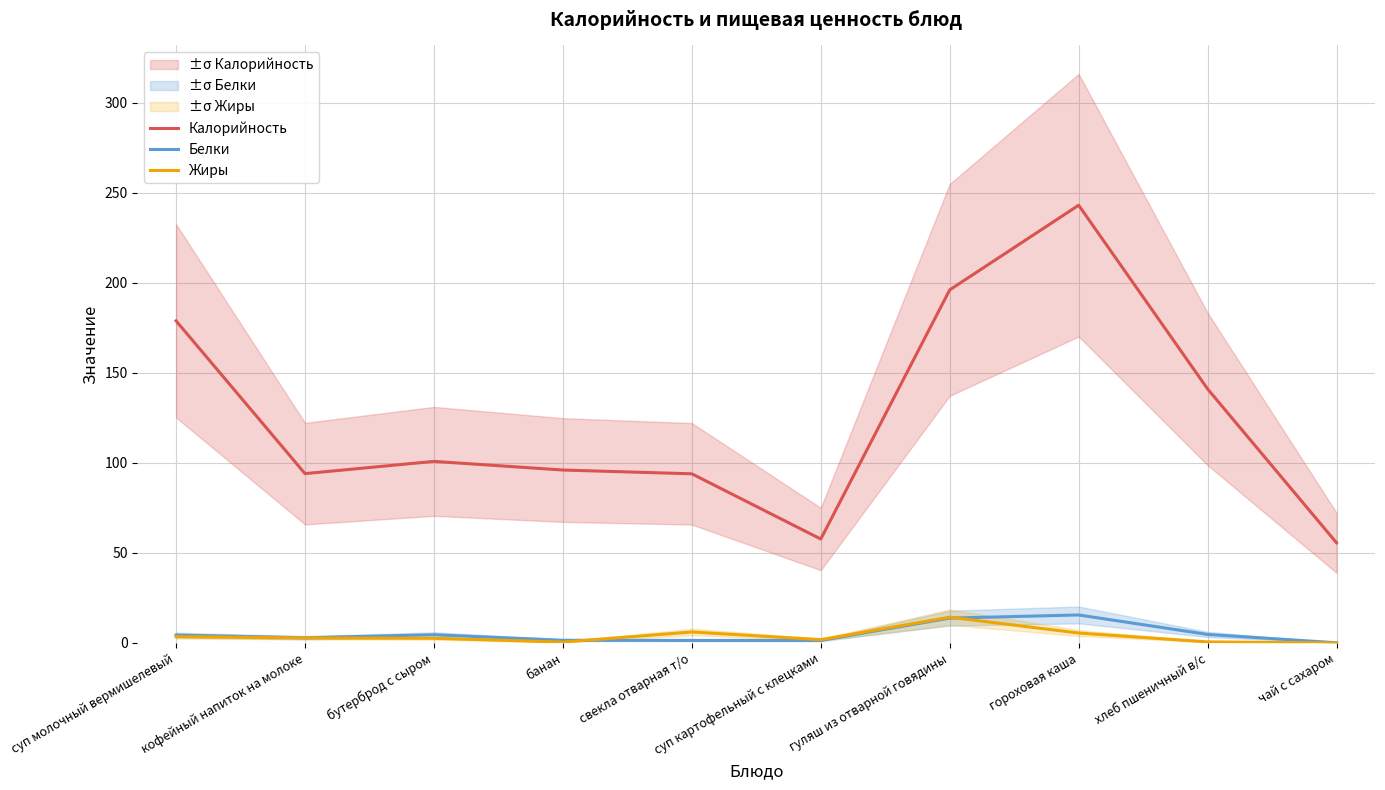

What is the sum of the Белки values at свекла отварная т/о and кофейный напиток на молоке?

4.3